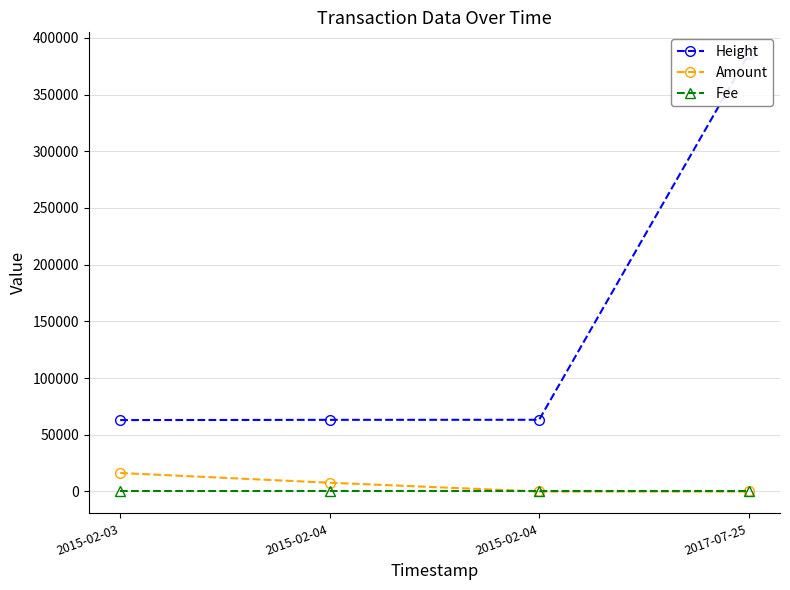

What is the value of the Amount point at the 3rd from the left?

7736